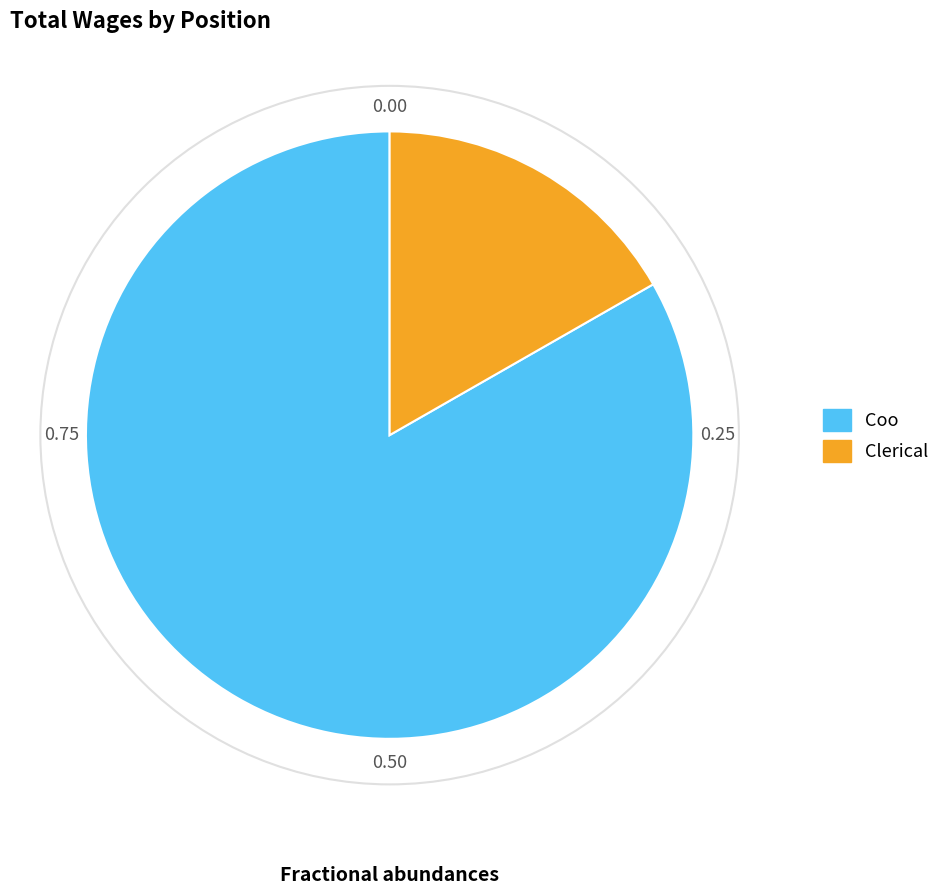

Count the number of slices in the pie.

2